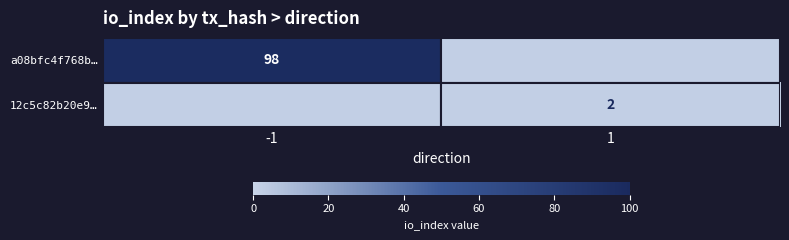

What is the difference between the highest and lowest values at 1?

2